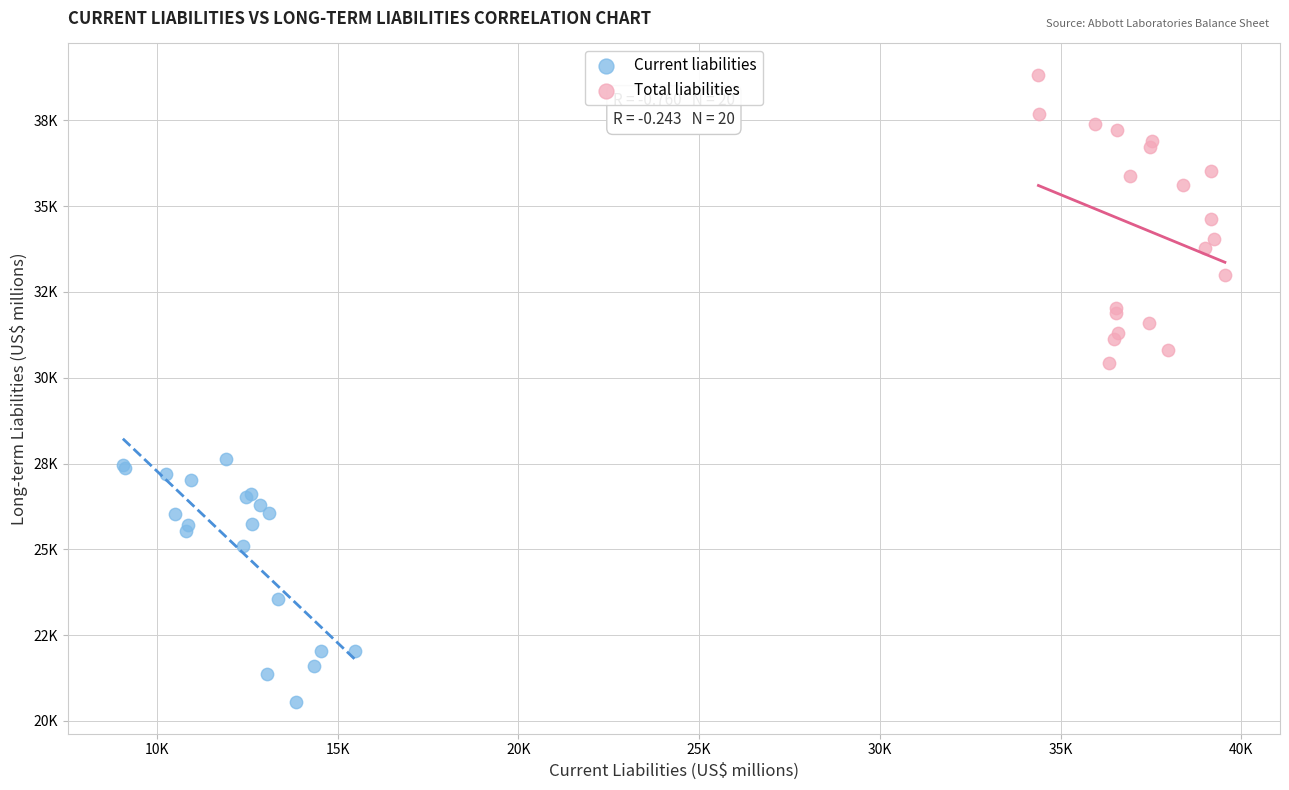

What are all the series names shown in the legend?

Current liabilities, Total liabilities